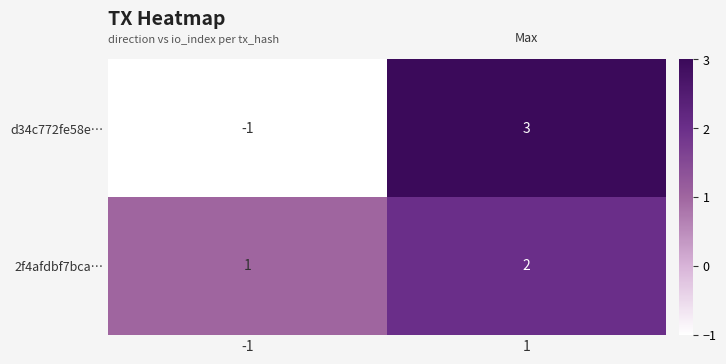

What is the sum of the 2f4afdbf7bca… values at -1 and 1?

3